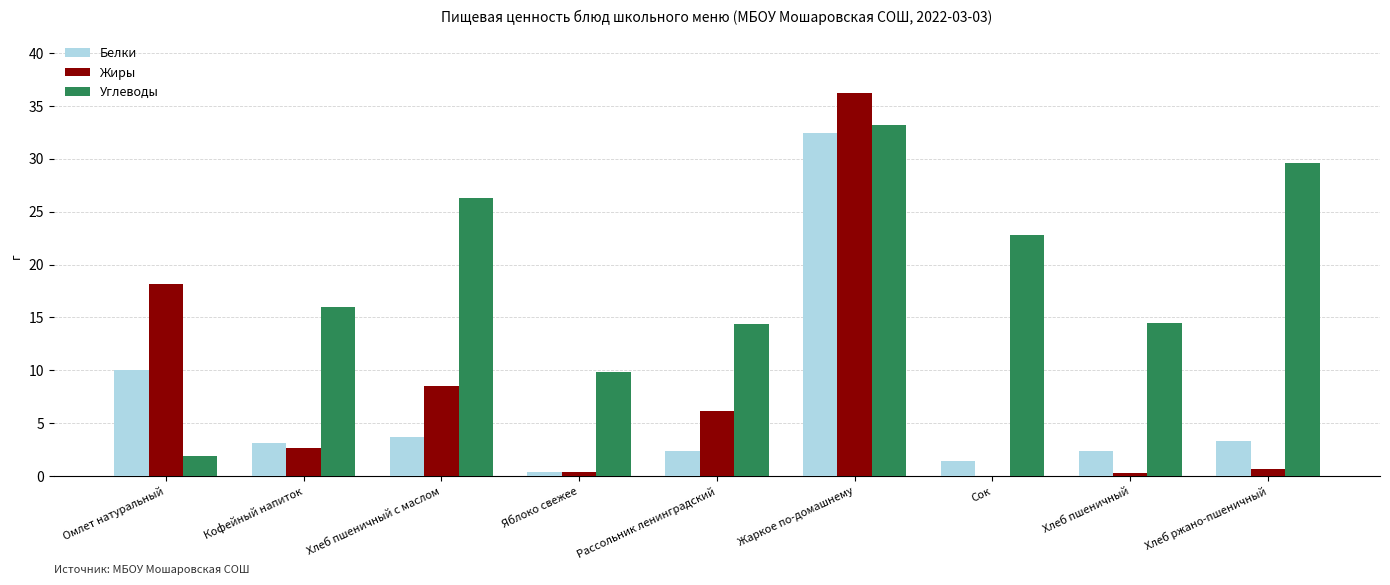

Which series changed the most between Хлеб пшеничный с маслом and Хлеб ржано-пшеничный?

Жиры